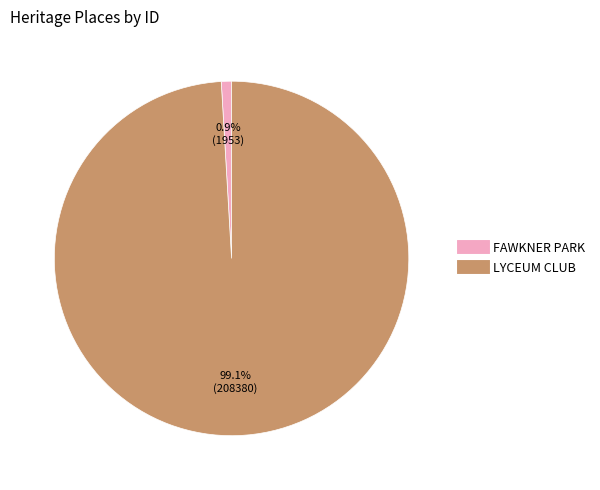

How many segments does this pie chart have?

2